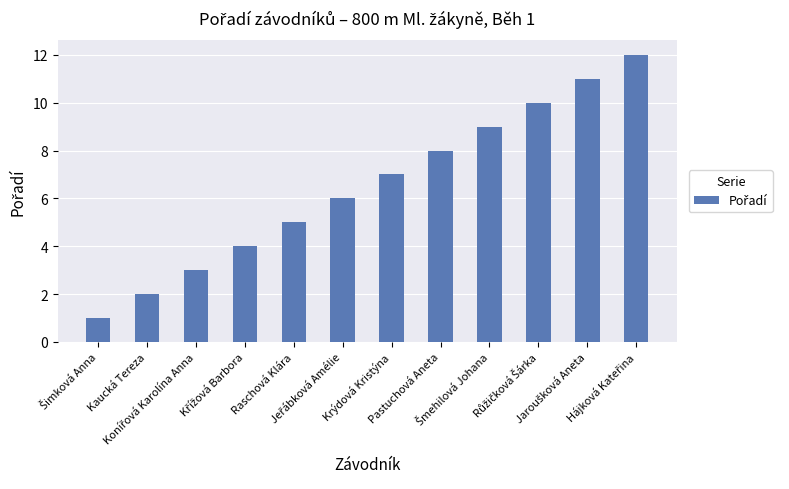

What is the sum of all values?

78